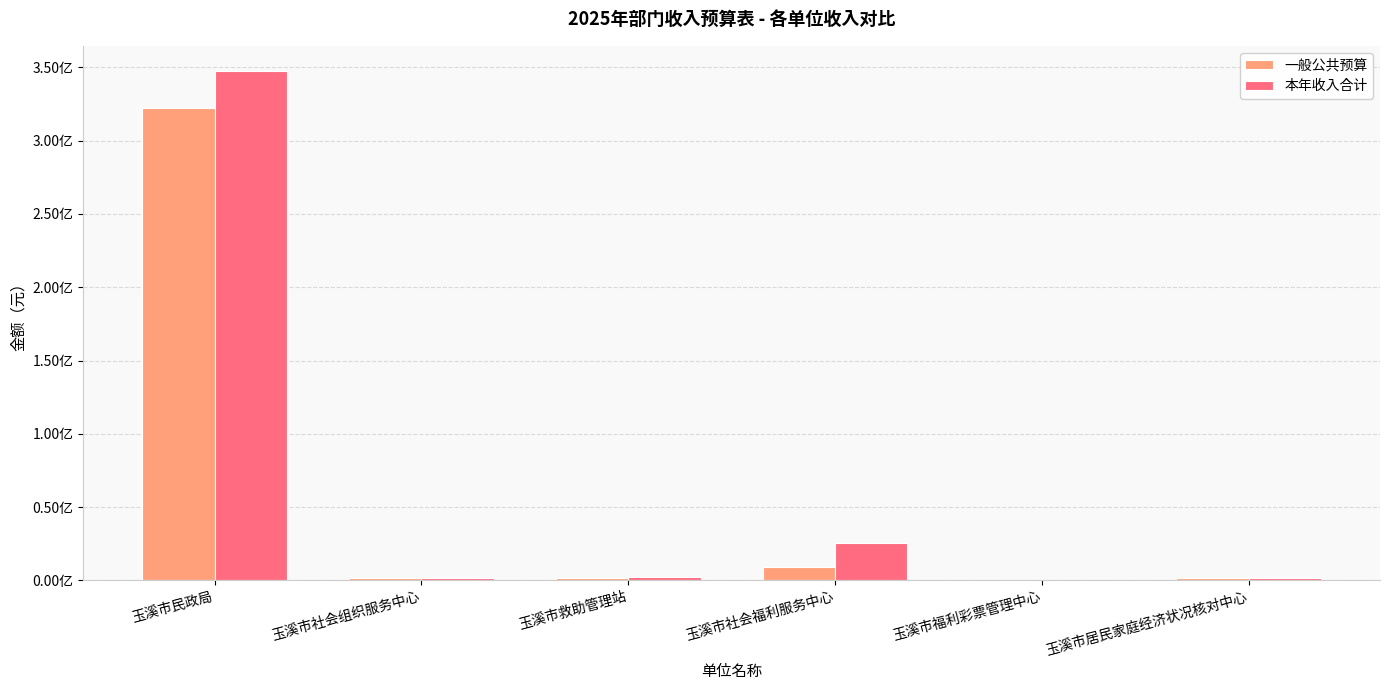

Which has a higher value, 玉溪市救助管理站 or 玉溪市居民家庭经济状况核对中心?

玉溪市救助管理站